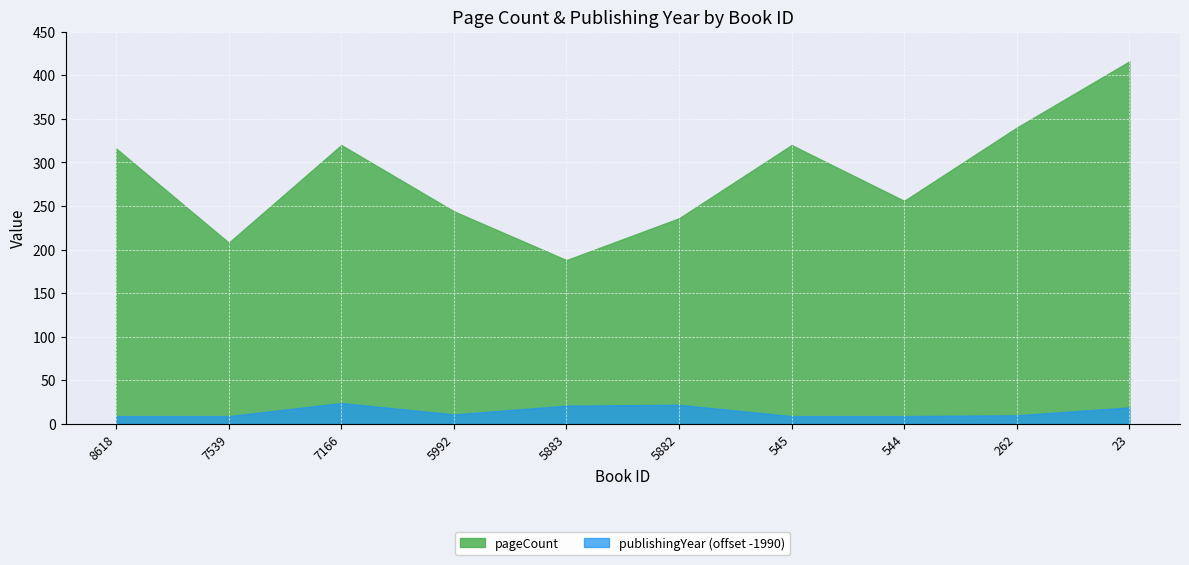

At which category does publishingYear reach its first local valley?

5992